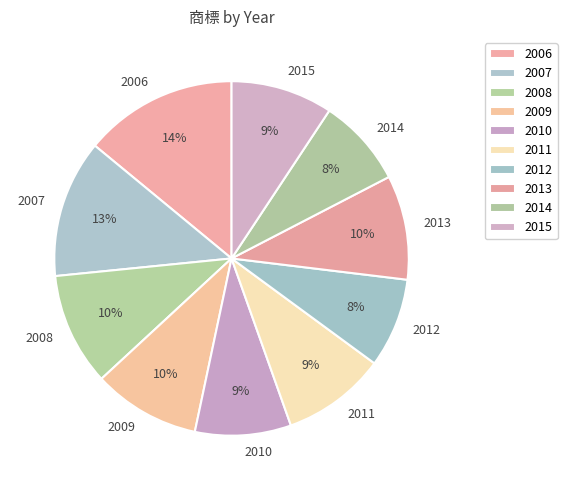

Is the sum of 2013 and 2014 greater than half?

No